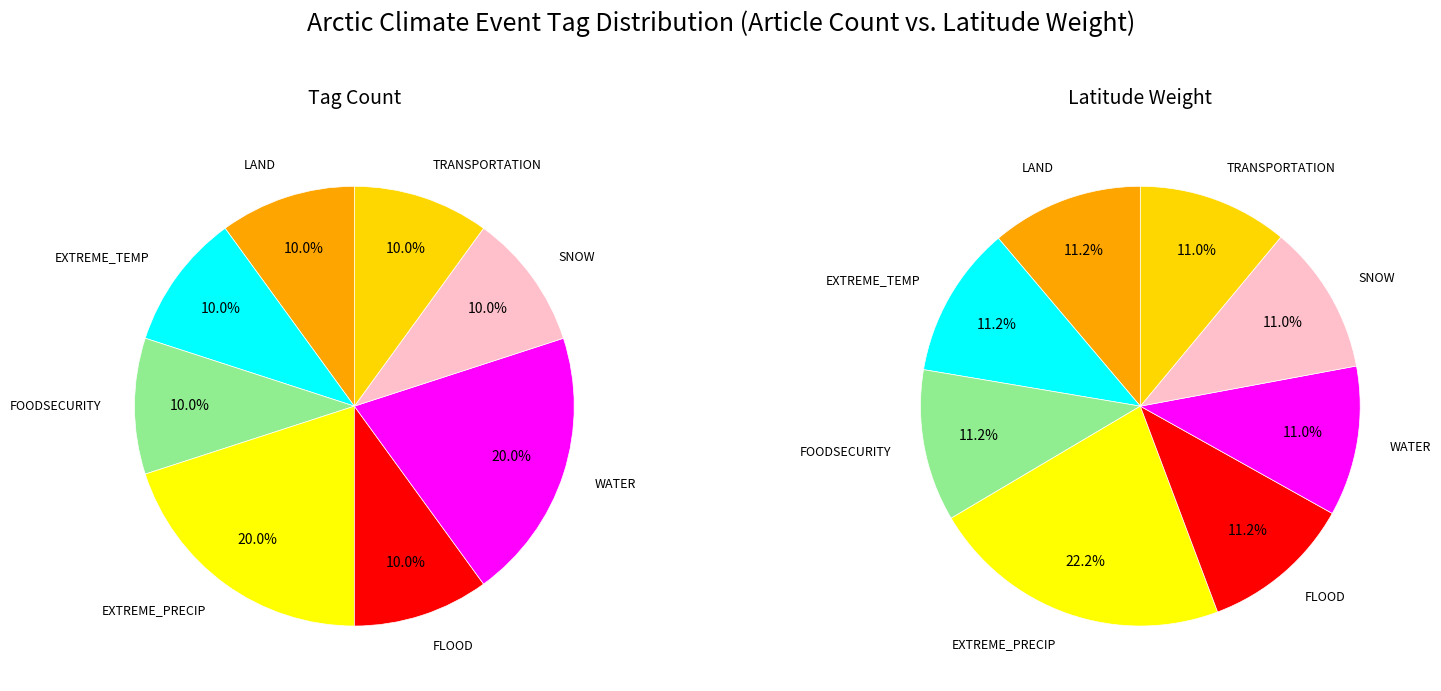

At WATER, list the series in order from smallest to largest.

Latitude Weights, Tag Counts